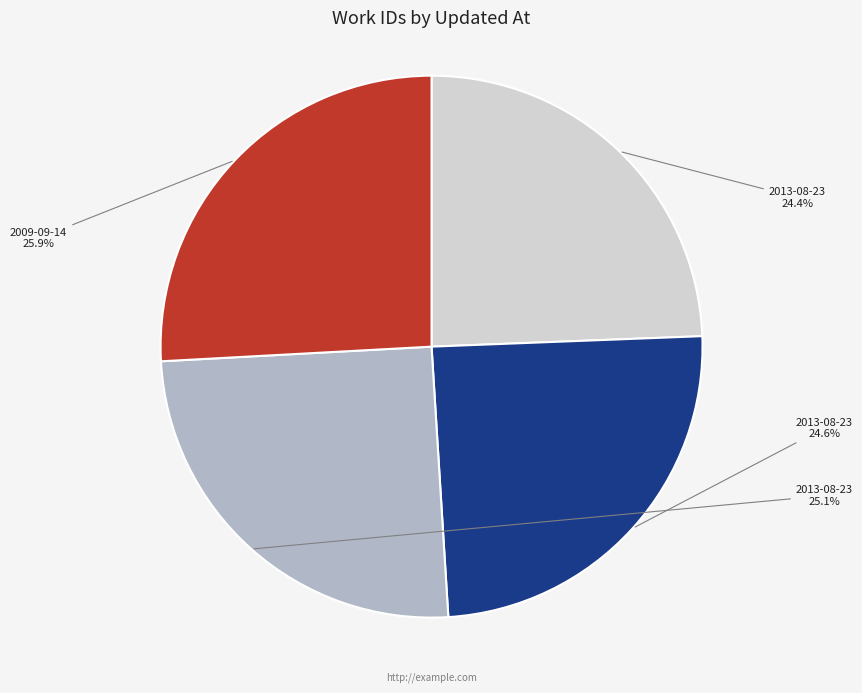

Does any single category account for the majority?

No